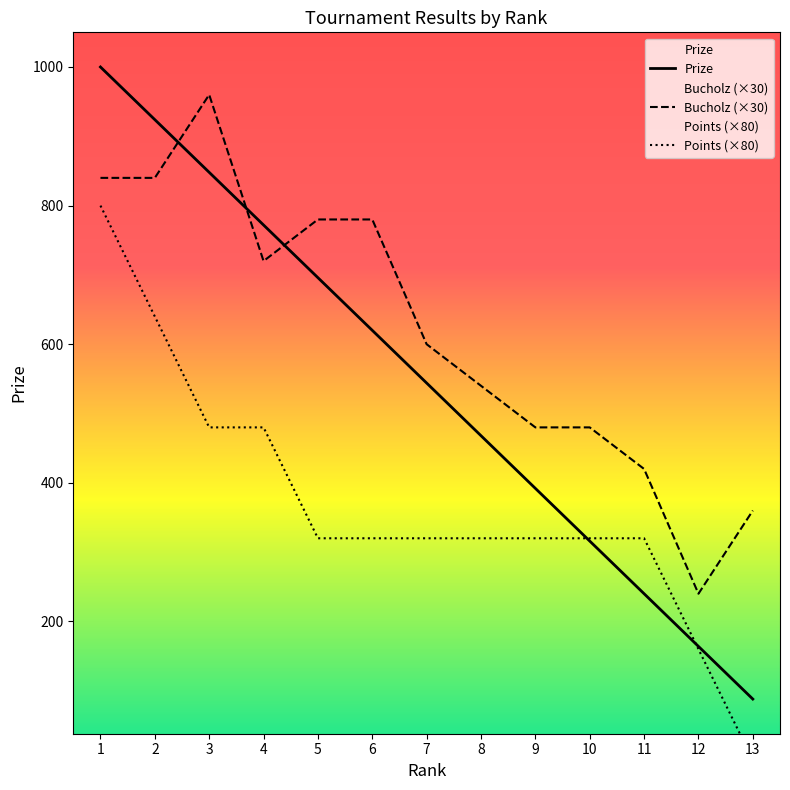

Read the Prize value at 11, to the nearest 100.

200